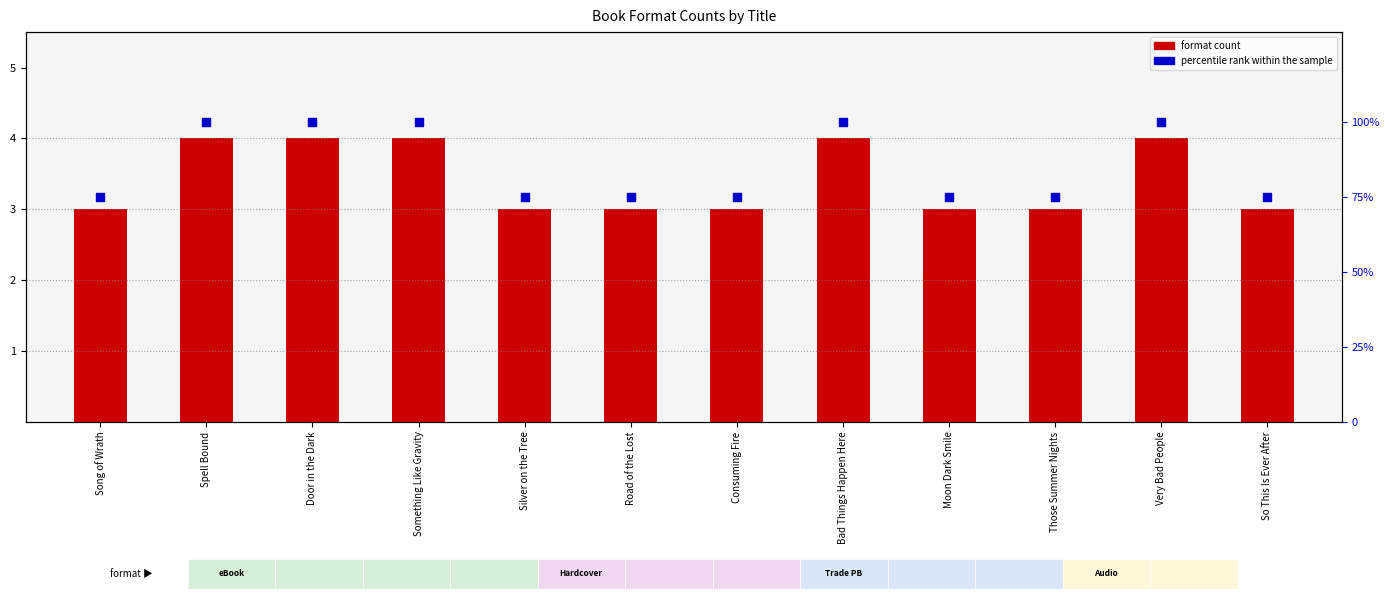

Which series has the widest spread of Y values?

percentile rank within the sample